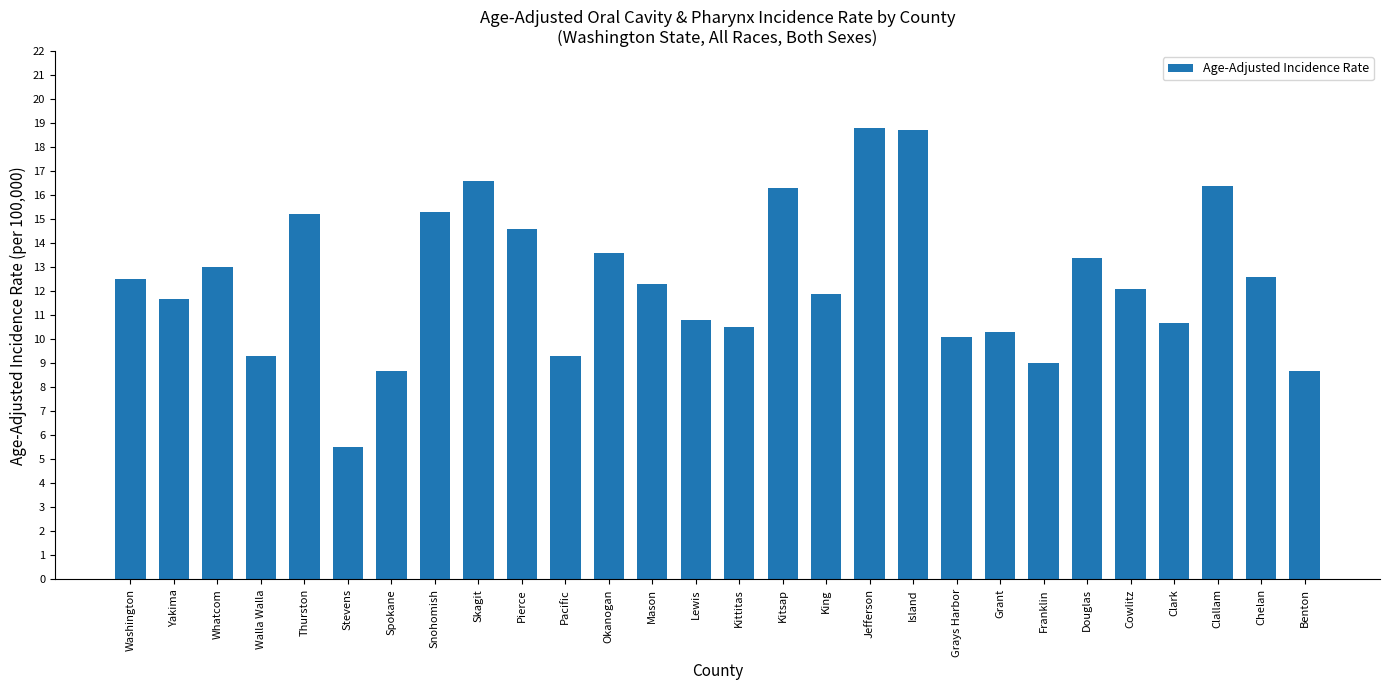

Which has a higher value, Jefferson or Yakima?

Jefferson